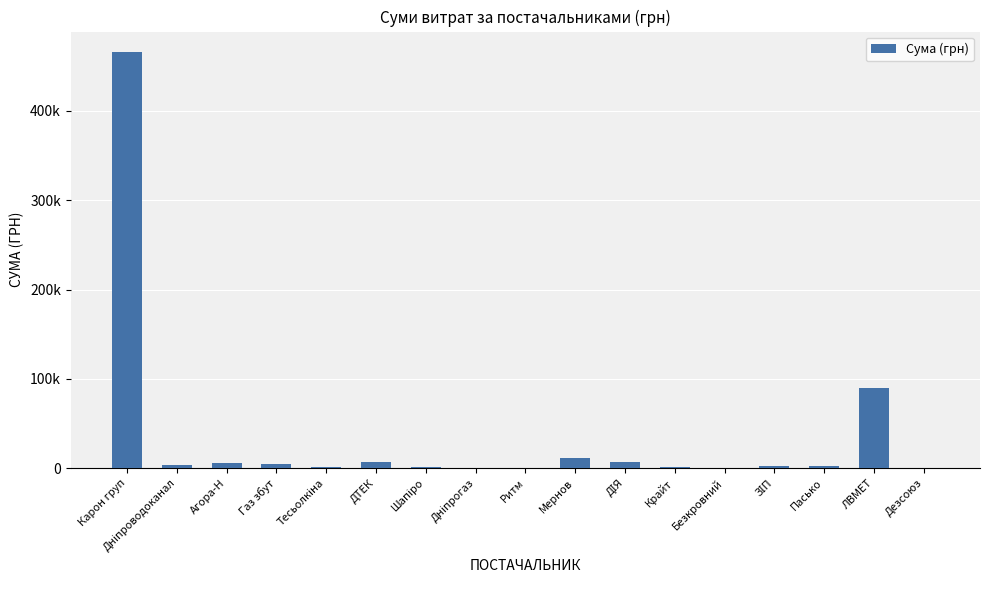

Reading left to right, transcribe all the data shown in this chart.

Карон груп=465662.5	Дніпроводоканал=3612.7	Агора-Н=6200.0	Газ збут=4078.1	Тесьолкіна=1620.0	ДТЕК=6778.4	Шапіро=1169.2	Дніпрогаз=177.0	Ритм=355.0	Мернов=11162.1	ДІЯ=6855.9	Крайт=1382.0	Безкровний=286.0	ЗІП=1850.6	Пасько=1873.9	ЛВМЕТ=90000.0	Дезсоюз=162.9